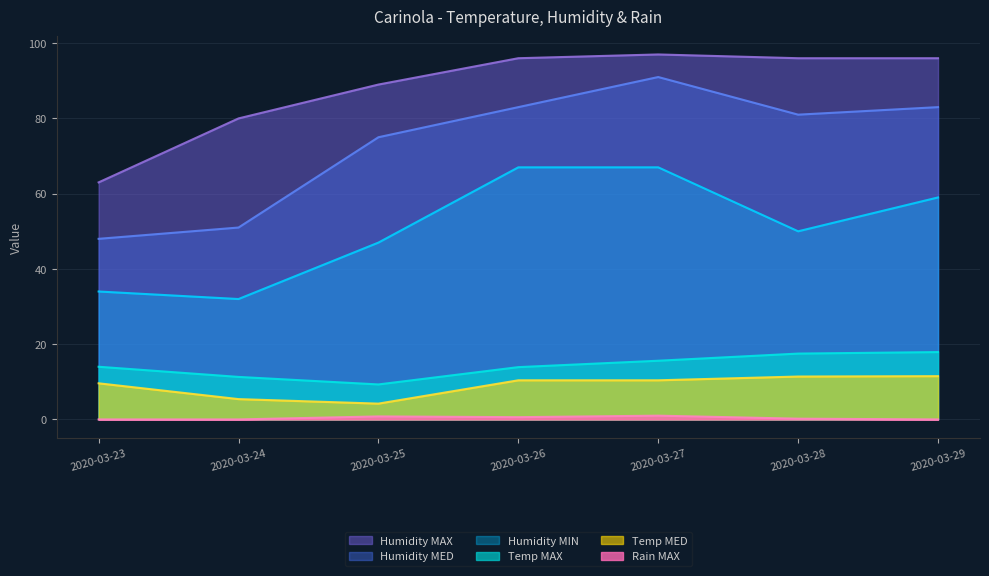

Rank the series at 2020-03-23 from lowest to highest value.

Rain MAX, Temp MED, Temp MAX, Humidity MIN, Humidity MED, Humidity MAX